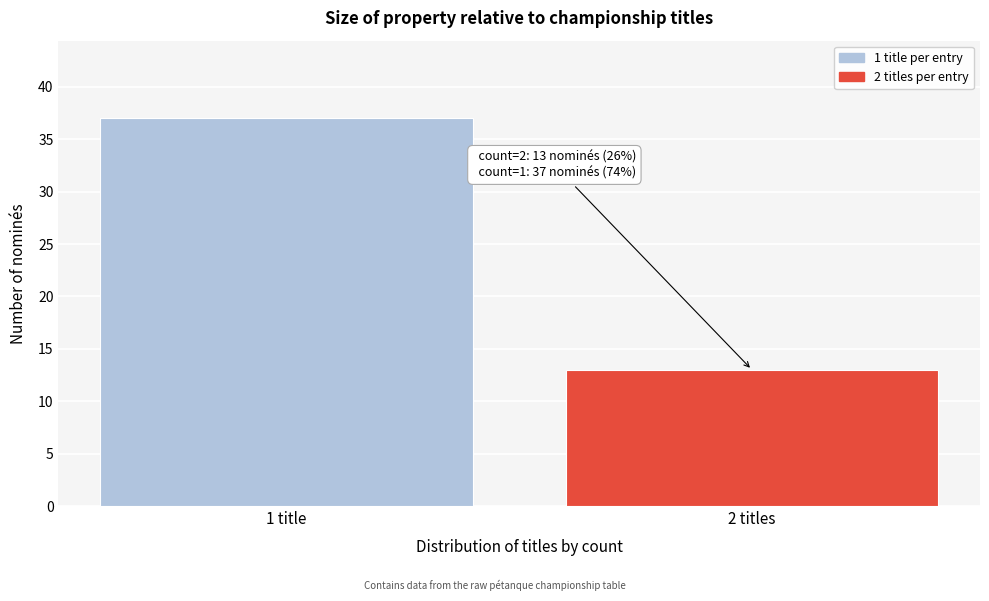

Reading left to right, transcribe all the data shown in this chart.

37	13